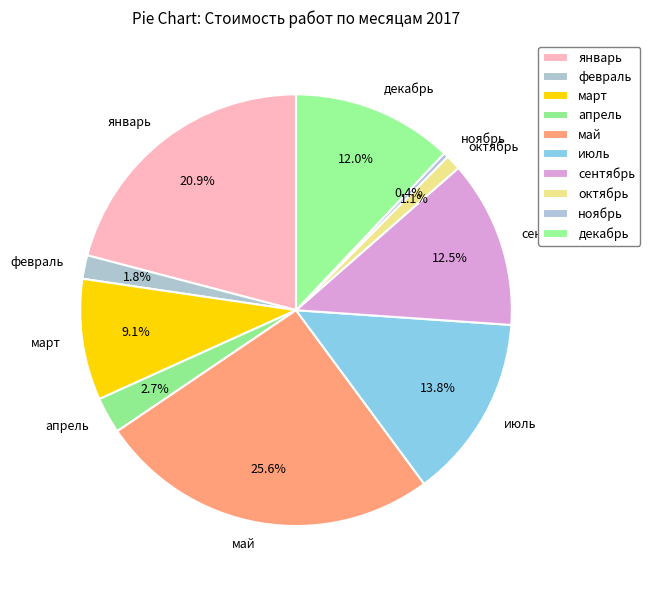

Between февраль and апрель, which is larger?

апрель